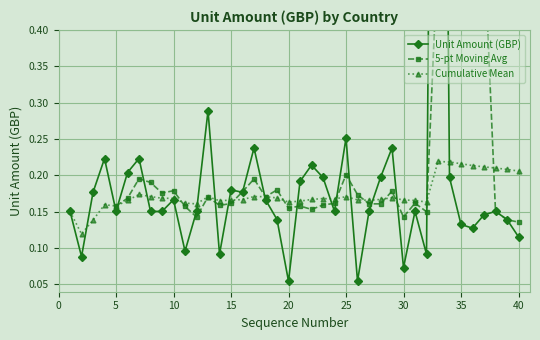

What is the difference between the maximum and minimum values?

2.0